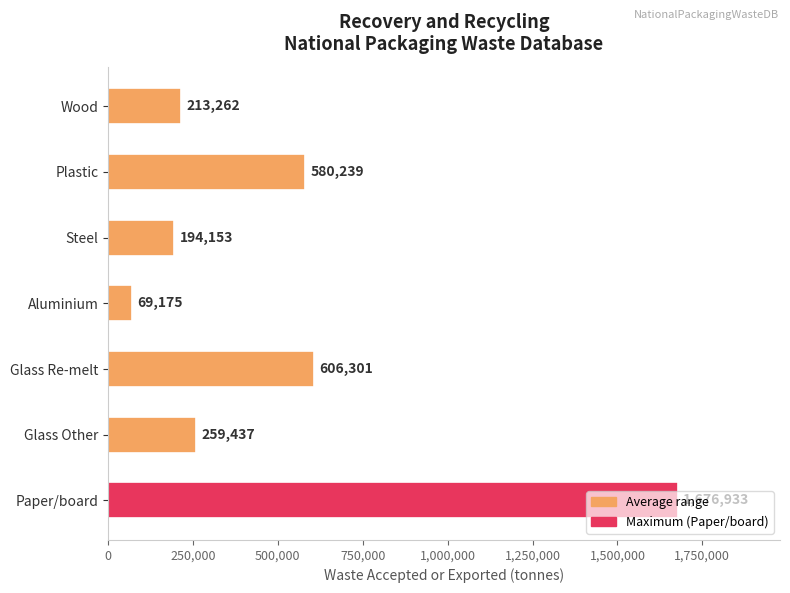

At which label is the value closest to 873054?

Glass Re-melt